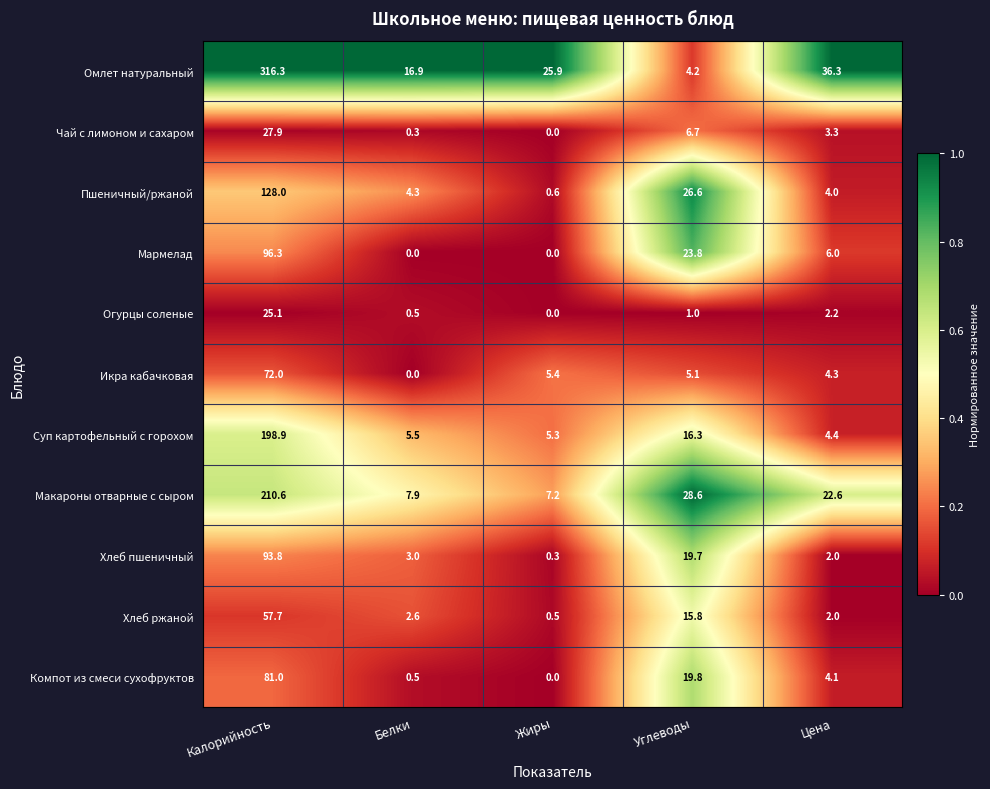

The Суп картофельный с горохом series shows 8.4 at Белки. True or false?

False